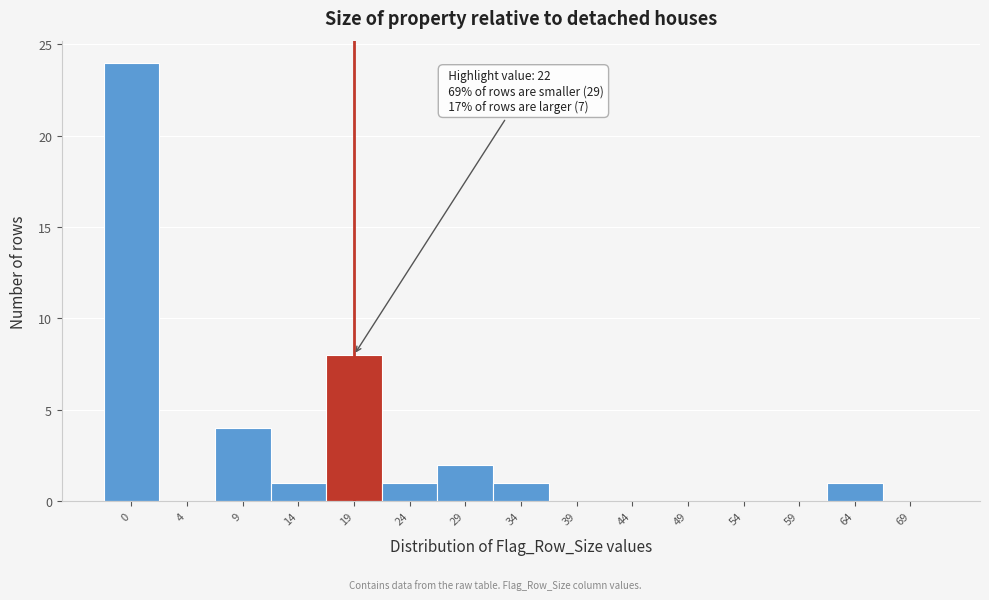

Reading left to right, list all the values displayed in this chart.

0=24	4=0	9=4	14=1	19=8	24=1	29=2	34=1	39=0	44=0	49=0	54=0	59=0	64=1	69=0